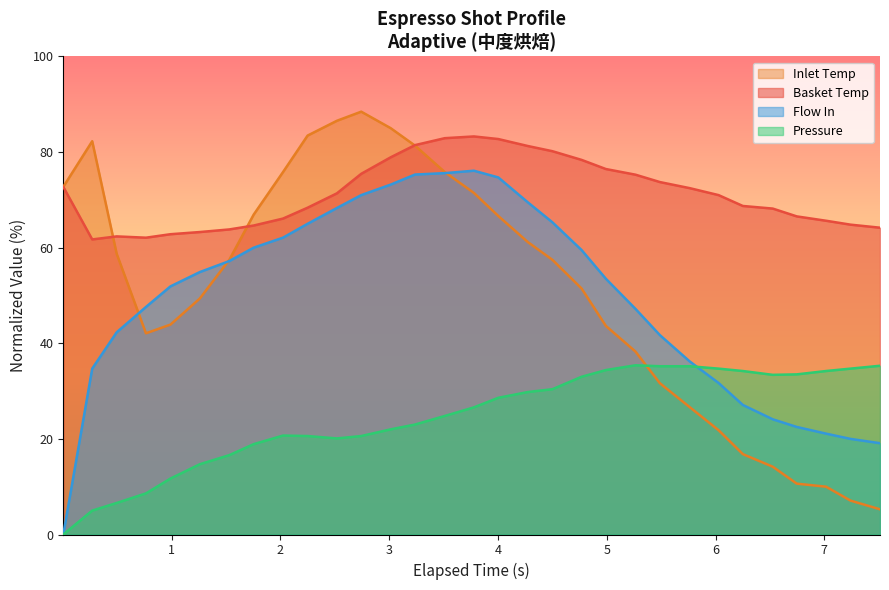

What is the minimum value for Basket Temp?

61.7